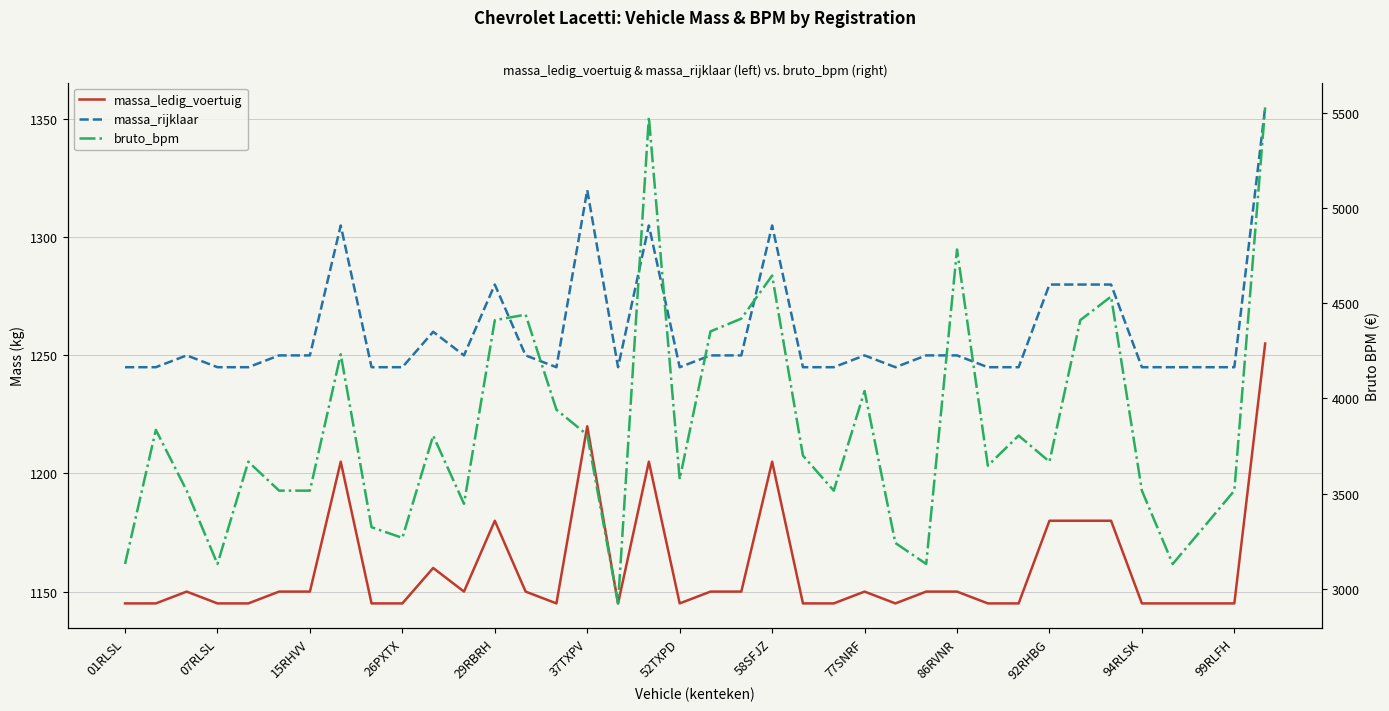

True or false: massa_rijklaar and massa_ledig_voertuig cross at least once.

False